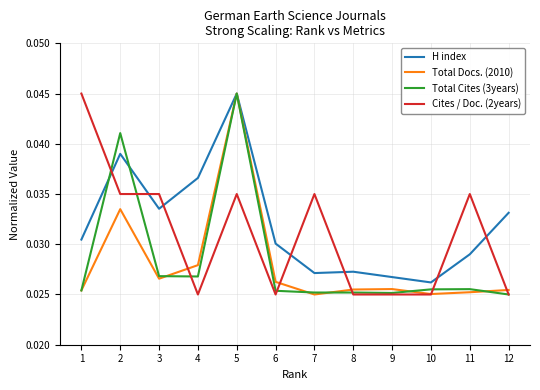

Which series changed the most between 4 and 5?

Total Cites (3years)